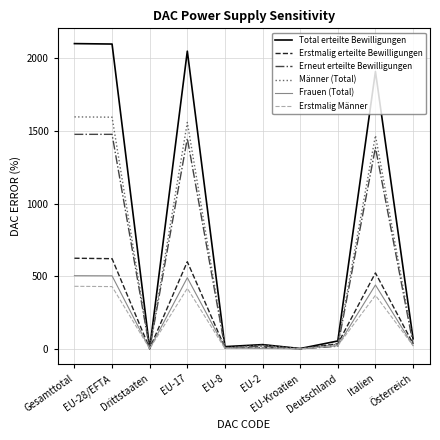

Which series changed the most between EU-Kroatien and Italien?

Total erteilte Bewilligungen